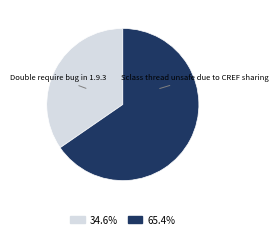

What is the ratio of the value at Sclass thread unsafe due to CREF sharing to the value at Double require bug in 1.9.3?

1.9